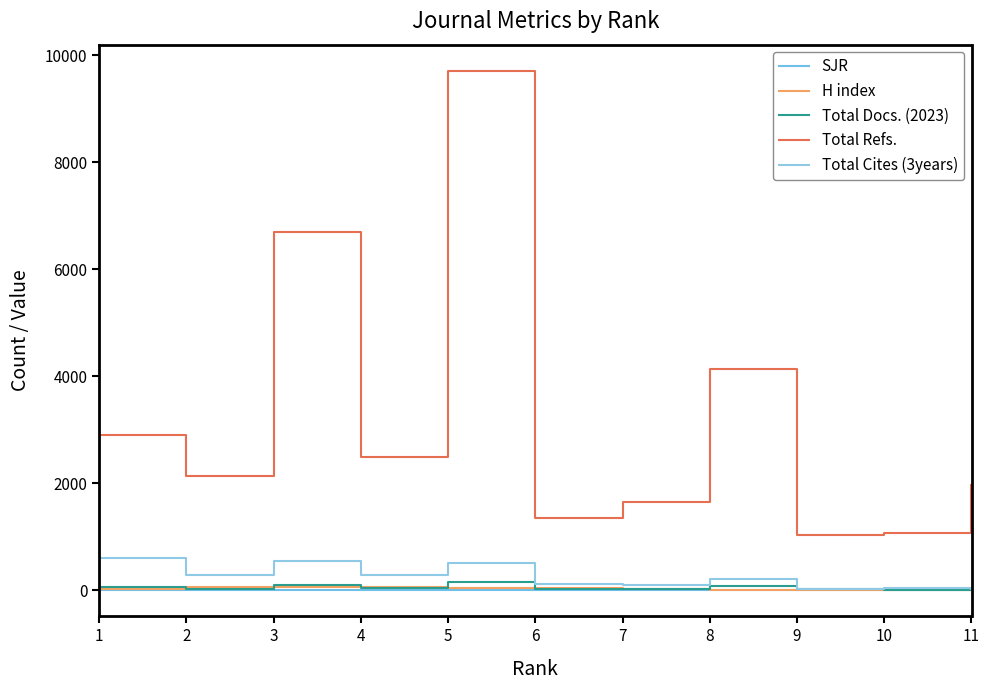

Rank the categories by Total Cites (3years) value from lowest to highest.

11, 9, 10, 7, 6, 8, 4, 2, 5, 3, 1